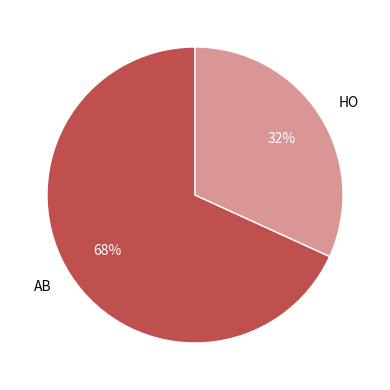

The AB slice represents 68% of the pie. True or false?

True